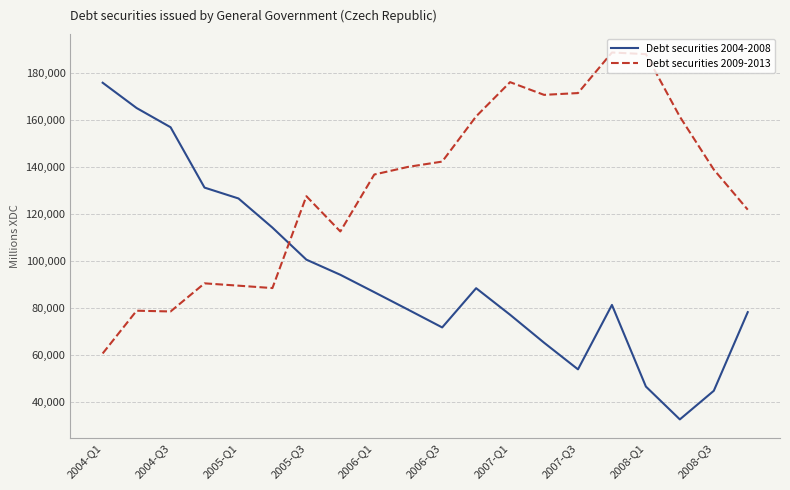

What is the maximum value for Debt securities 2009-2013?

188894